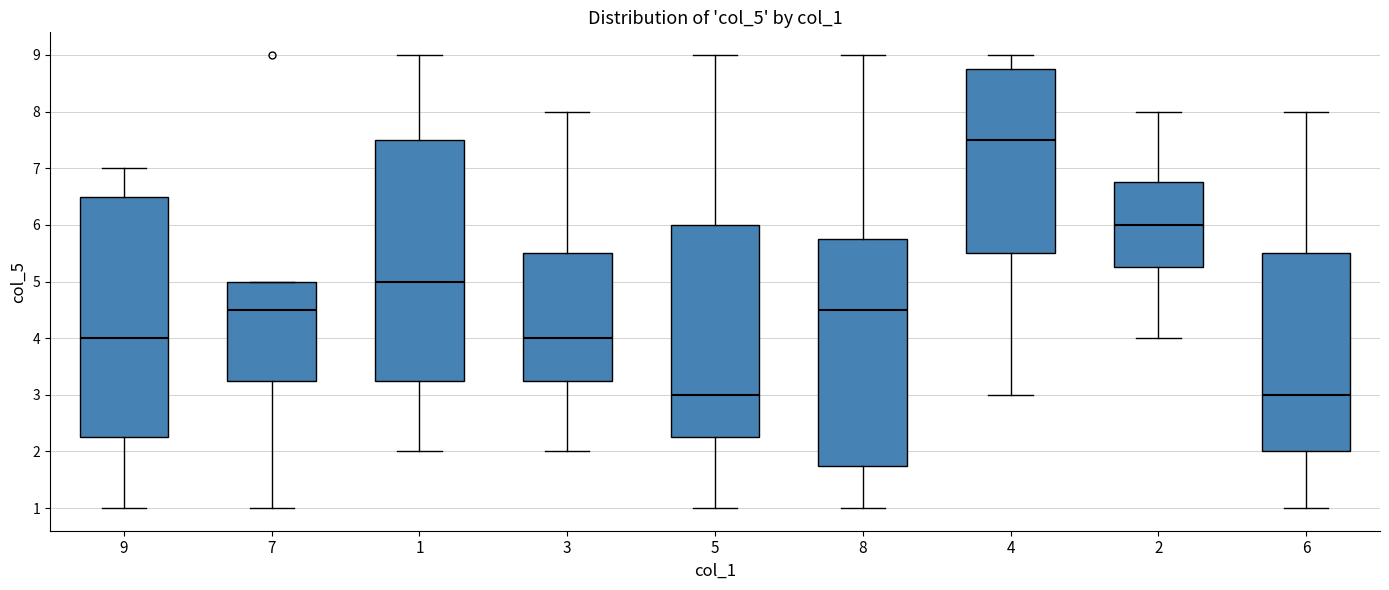

Where does the upper whisker of the box at x = 6 end on the y-axis? The values are not printed on the chart, so give them approximately, as read against the axis.

8.0